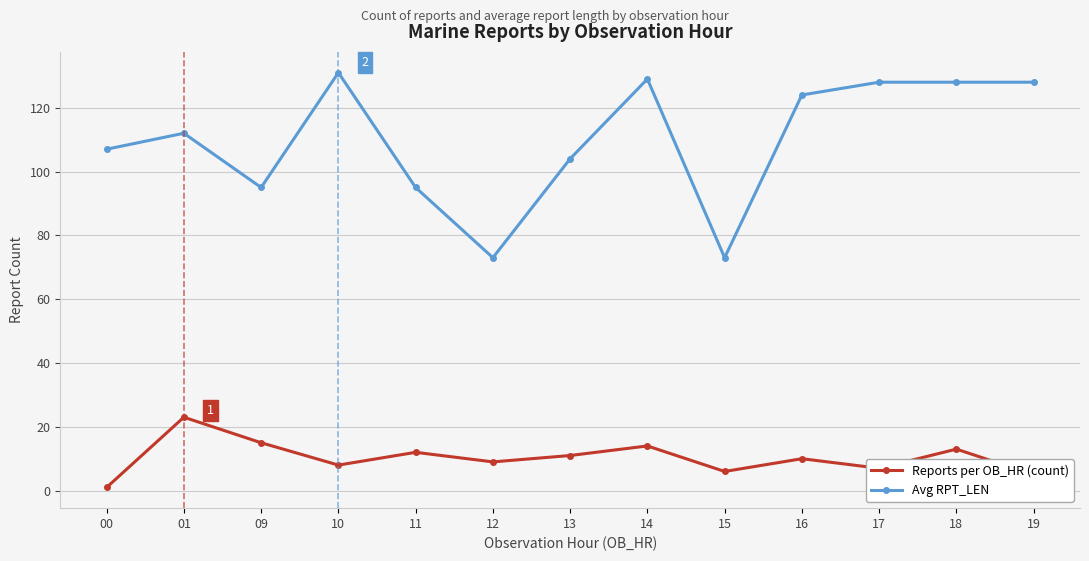

Is it true that Reports per OB_HR (count) equals 6 at 13?

False